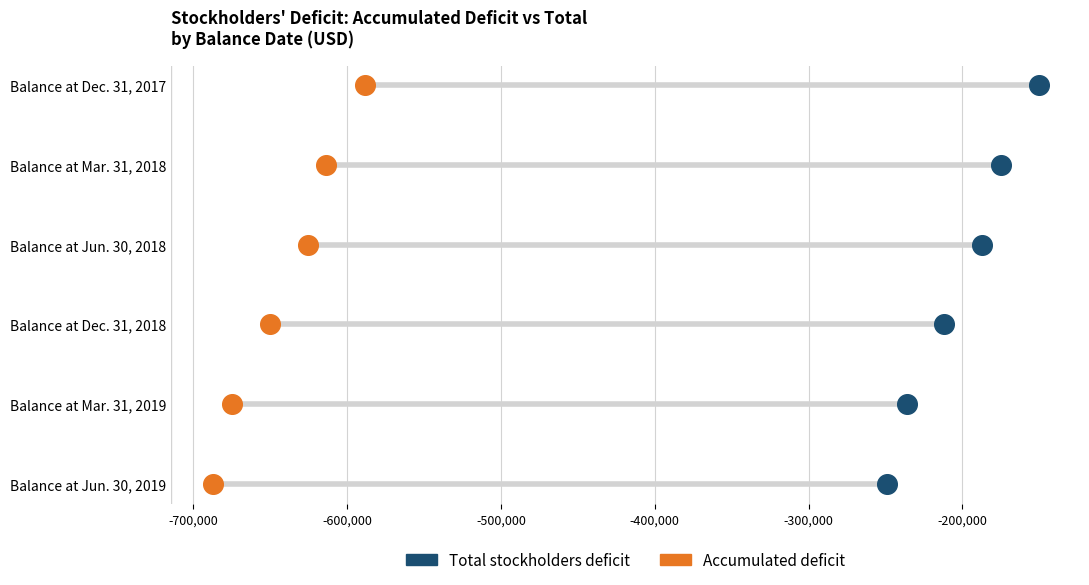

What are all the series names shown in the legend?

Total stockholders deficit, Accumulated deficit